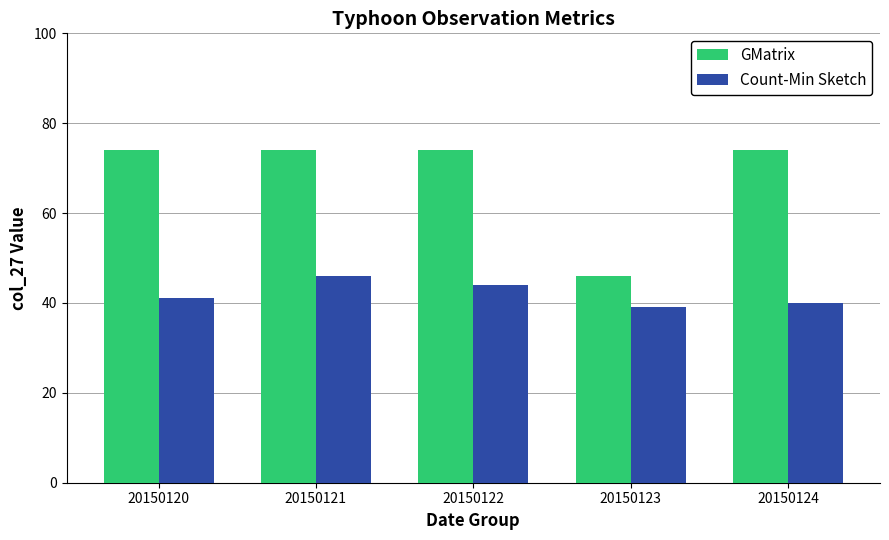

At how many categories does at least one series exceed 55?

4